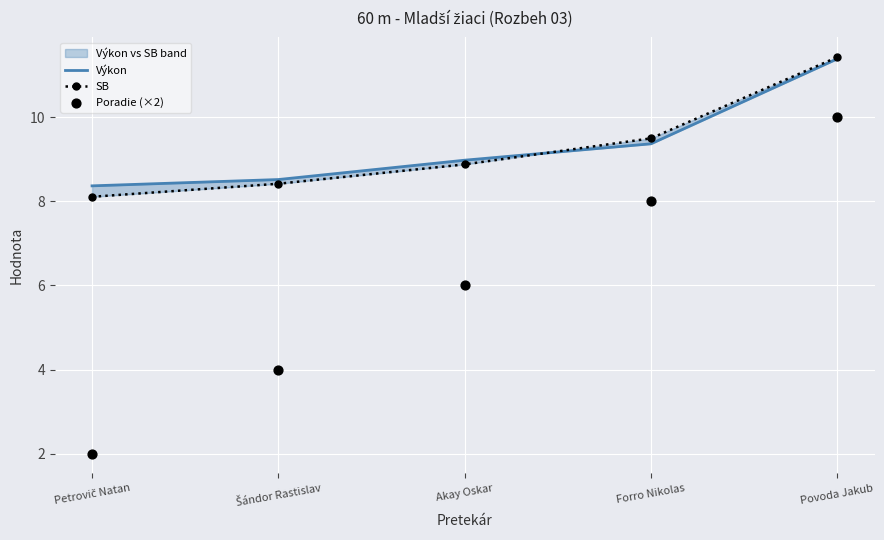

At how many categories does at least one series exceed 3?

5